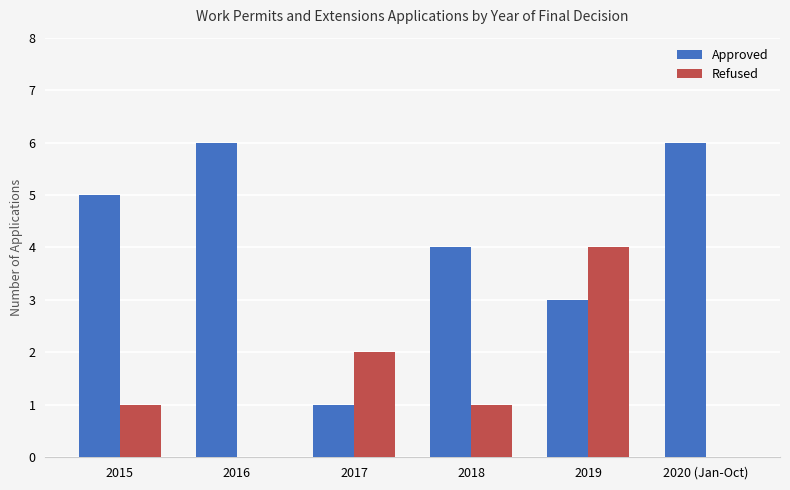

Between 2018 and 2020 (Jan-Oct), which series saw the biggest shift?

Approved